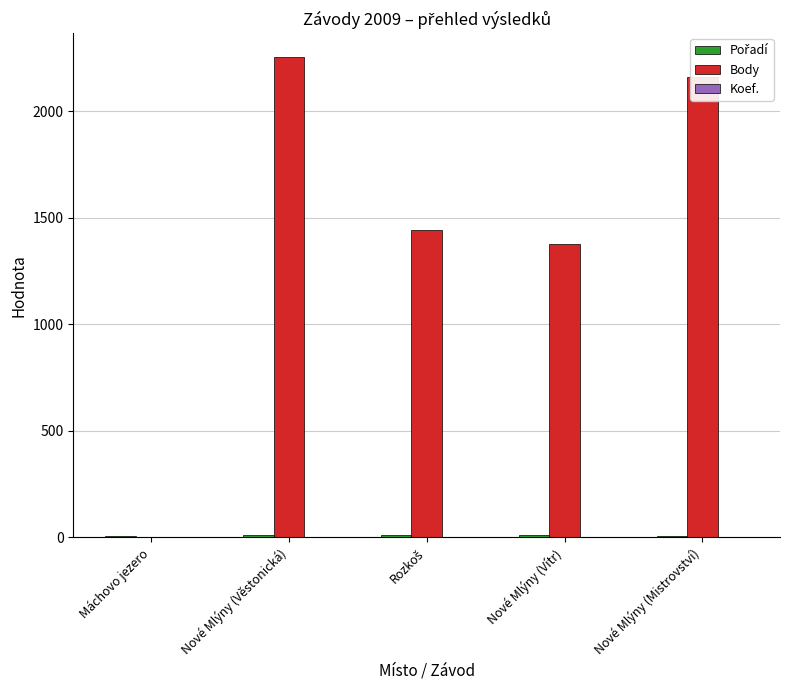

What is the total value across all series at Nové Mlýny (Mistrovství)?

2173